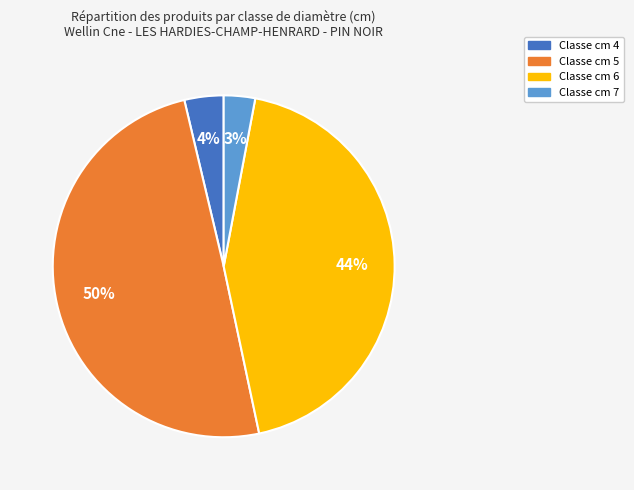

To the nearest percent, what is the average slice percentage?

25%